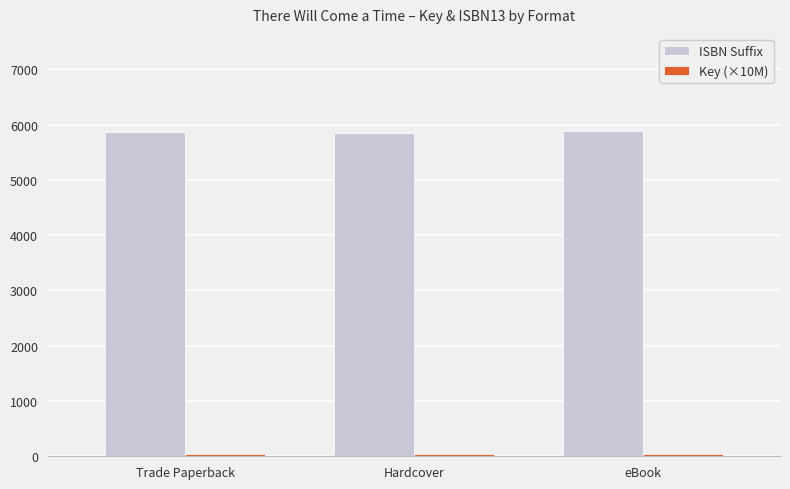

Is it true that ISBN Suffix equals 3444 at eBook?

False